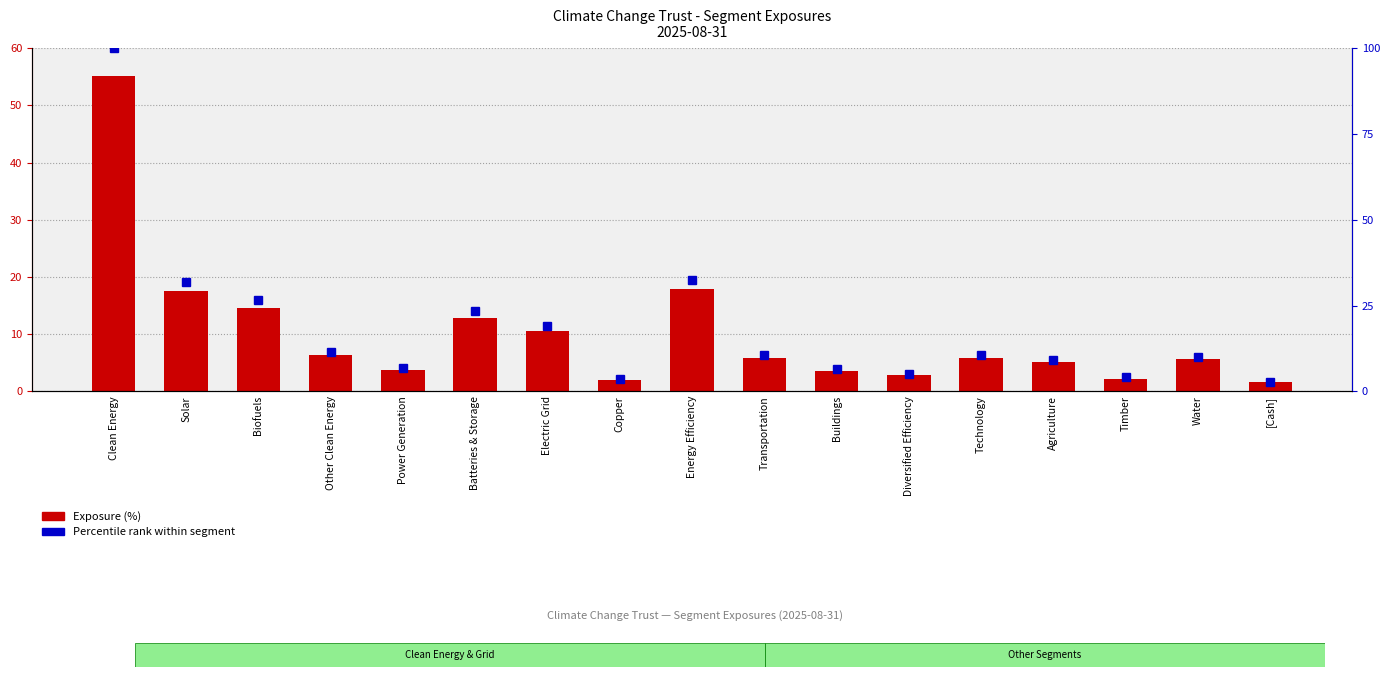

What is the difference between the highest and lowest values at Diversified Efficiency?

2.2